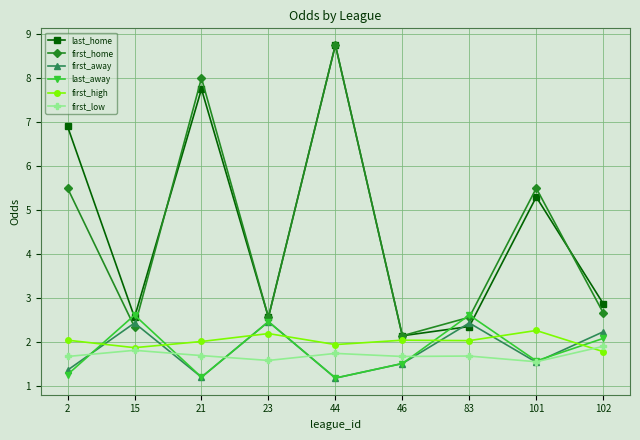

What is the difference between the first_low values at 23 and 83?

0.1